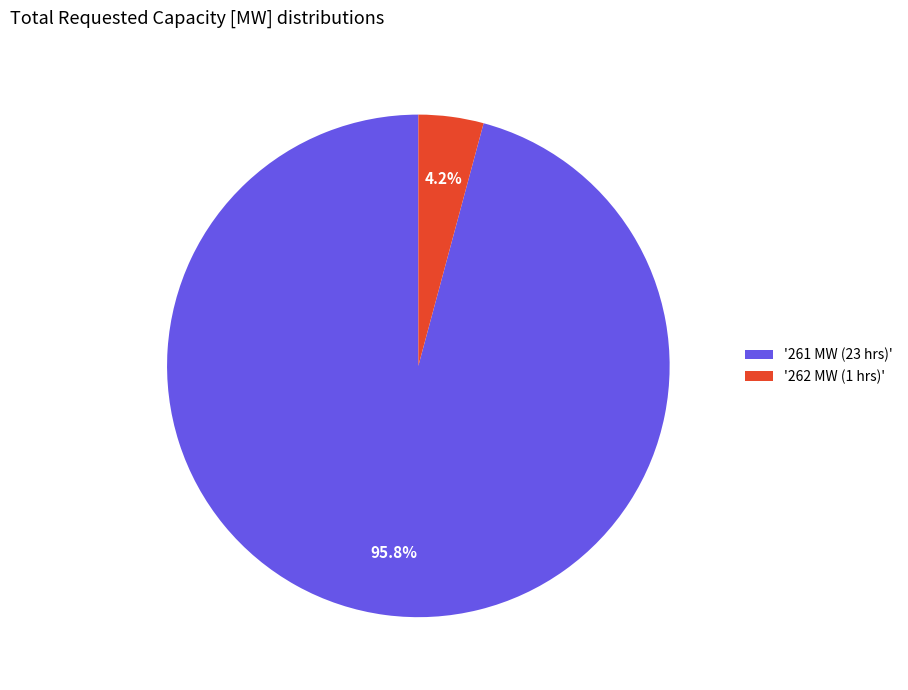

Which category accounts for the majority?

'261 MW (23 hrs)'